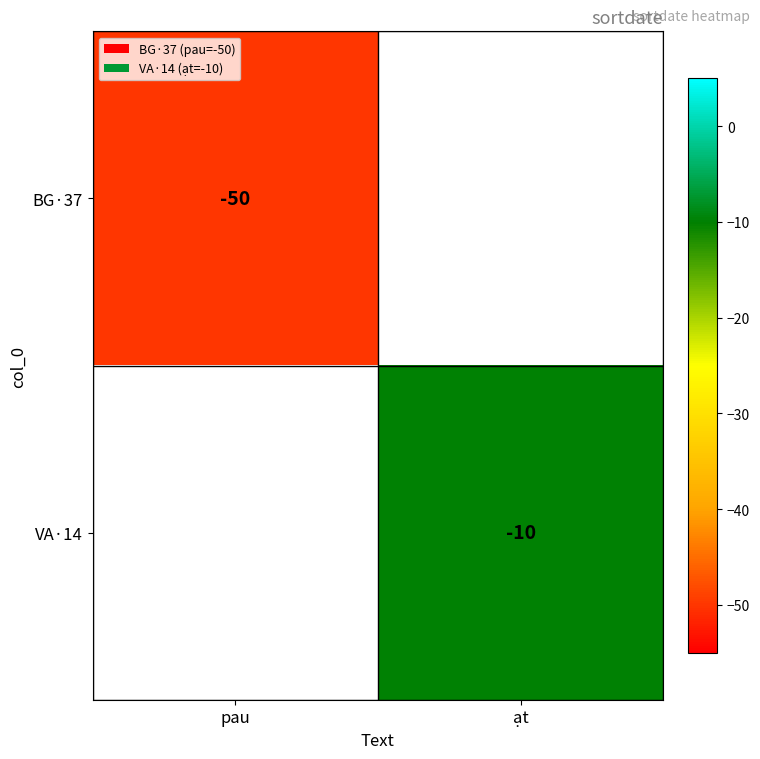

Is the value of BG·37 at pau greater than the value of VA·14 at ạt?

No